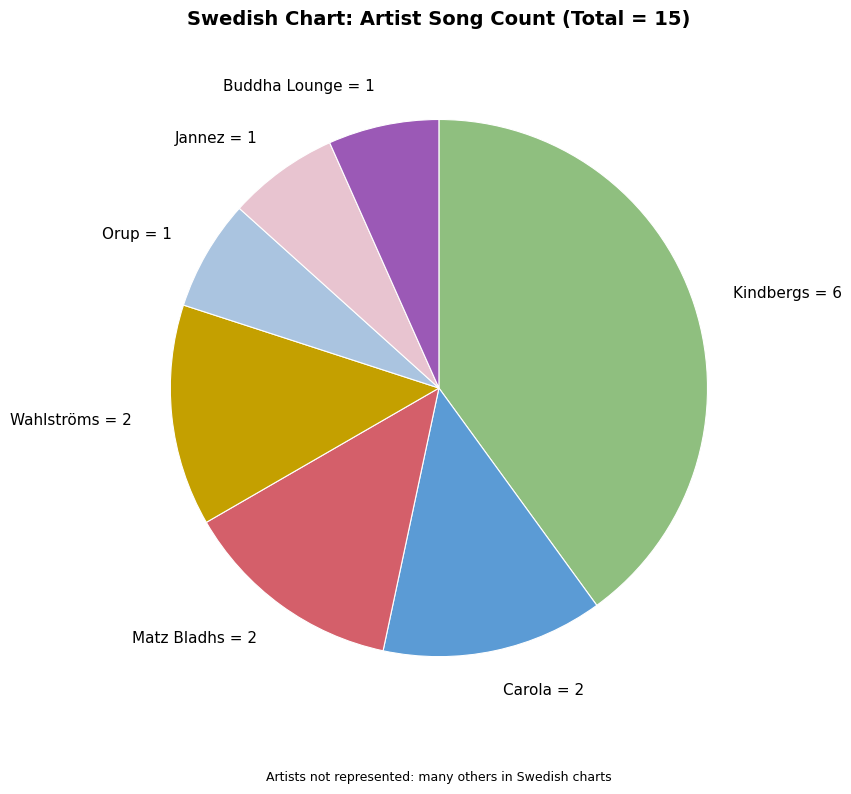

Is Carola the majority of the pie?

No